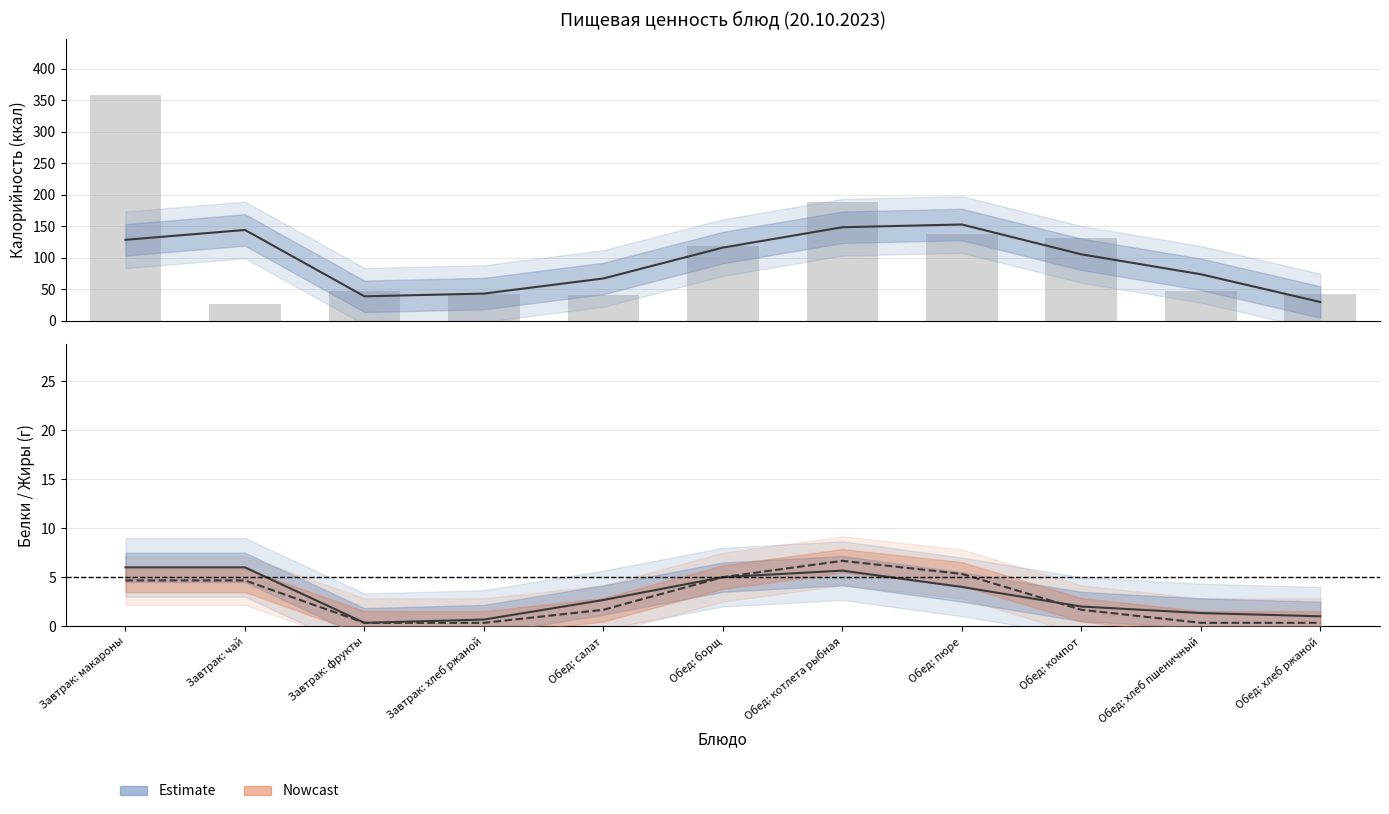

At which category is the sum across all series the highest?

Завтрак: макароны